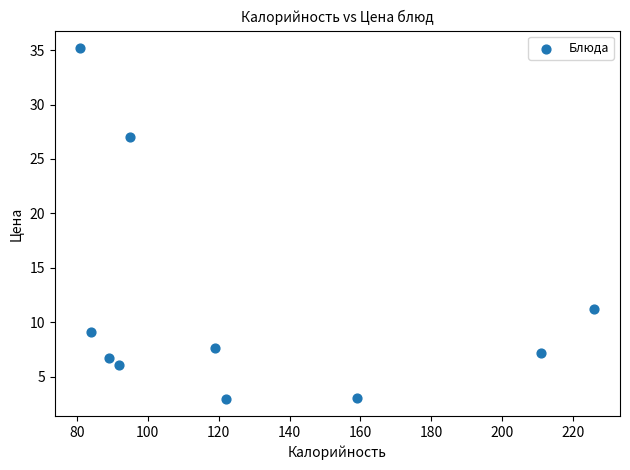

What is the range of X values (max minus min)?

145.0